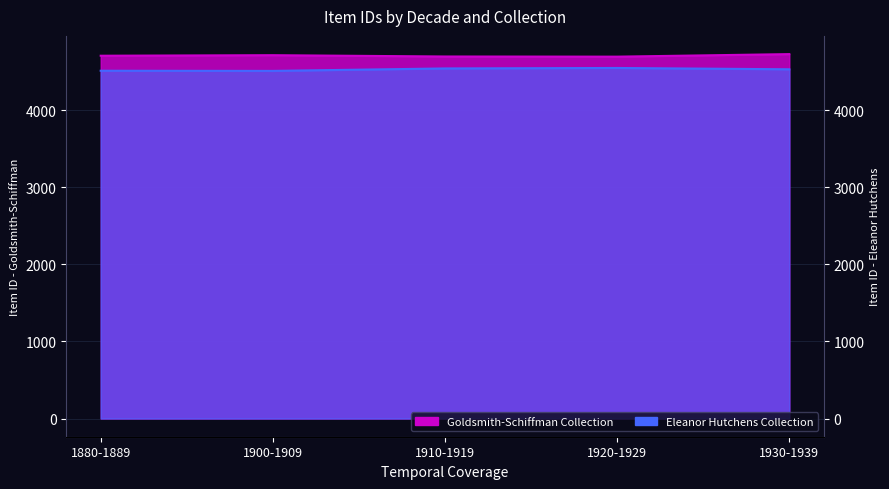

Which series has the widest spread of values?

Eleanor Hutchens Collection